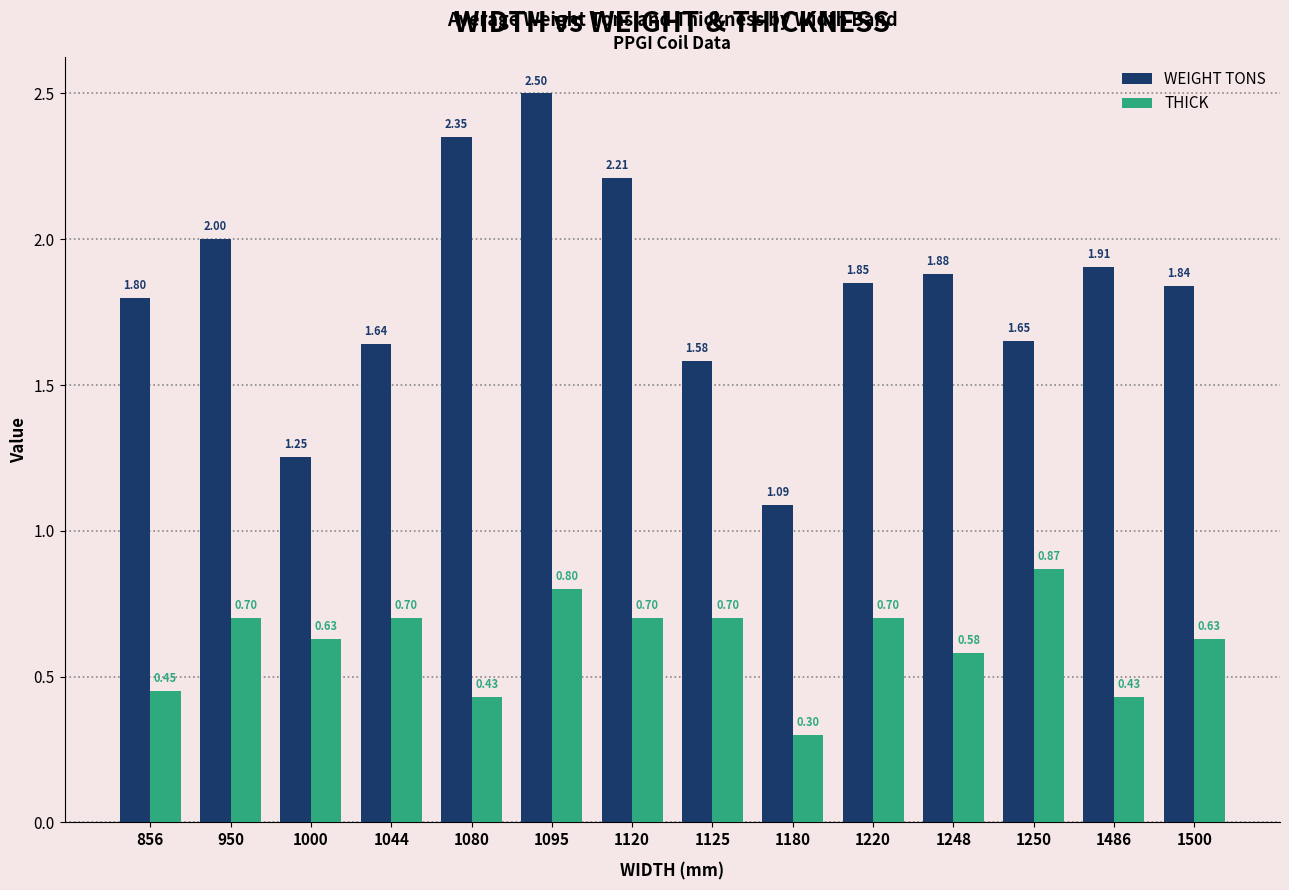

True or false: THICK has a value of 0.5 at 1180.

False